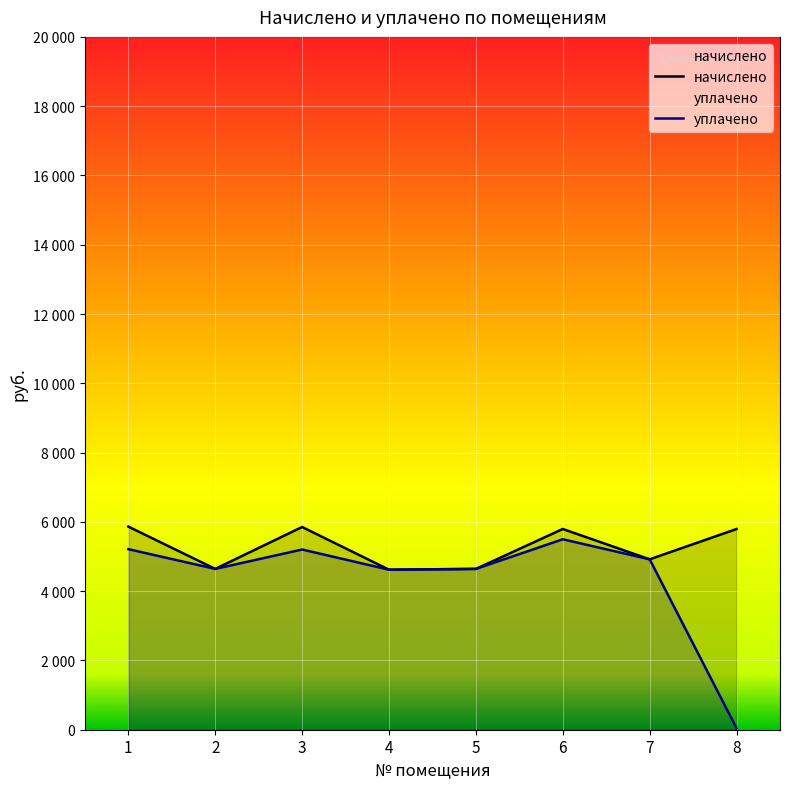

What is the value of the начислено point at the 1st from the left?

5863.7